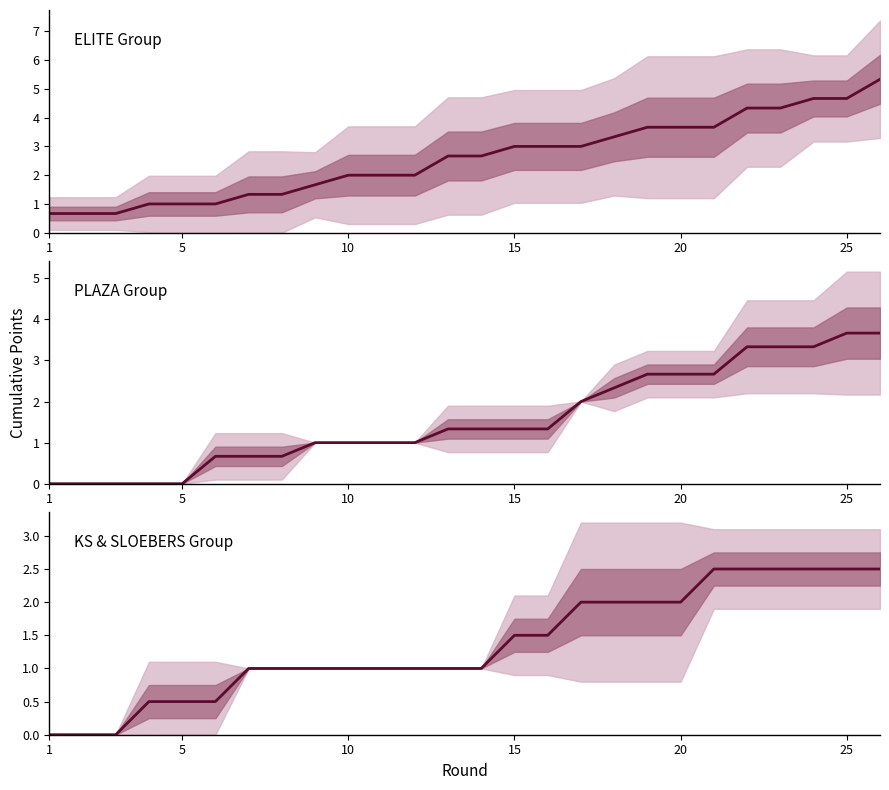

True or false: the data has more than 2 interior local peaks.

False